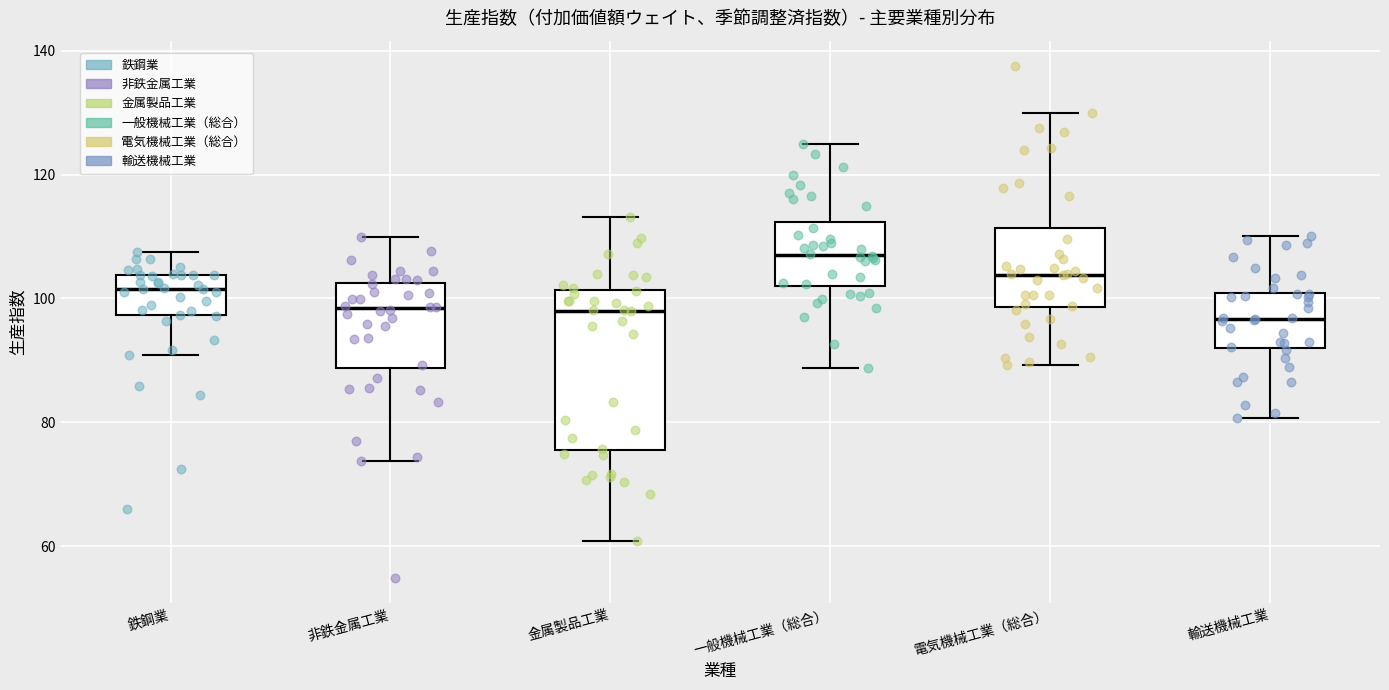

Comparing the boxes themselves (not the whiskers), which one is the tallest?

金属製品工業